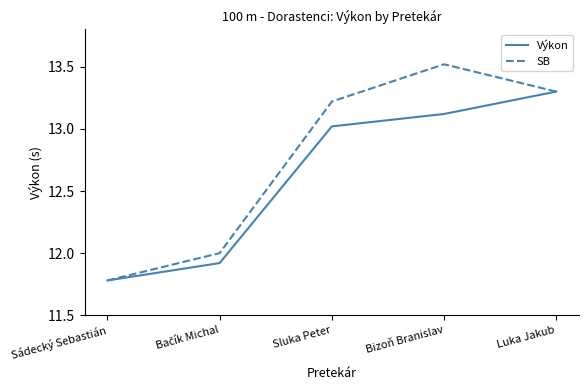

Rank the series by their average value, from highest to lowest.

SB, Výkon